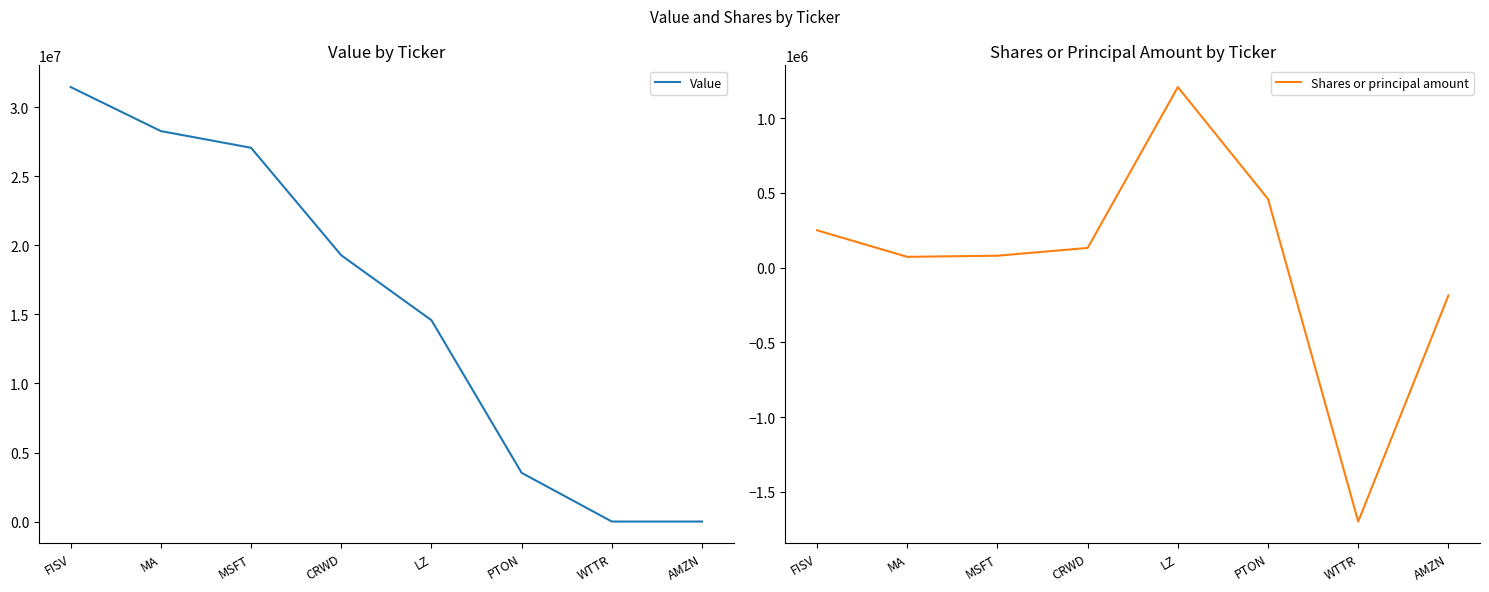

List the series in order of their overall mean, highest first.

Value, Shares or principal amount